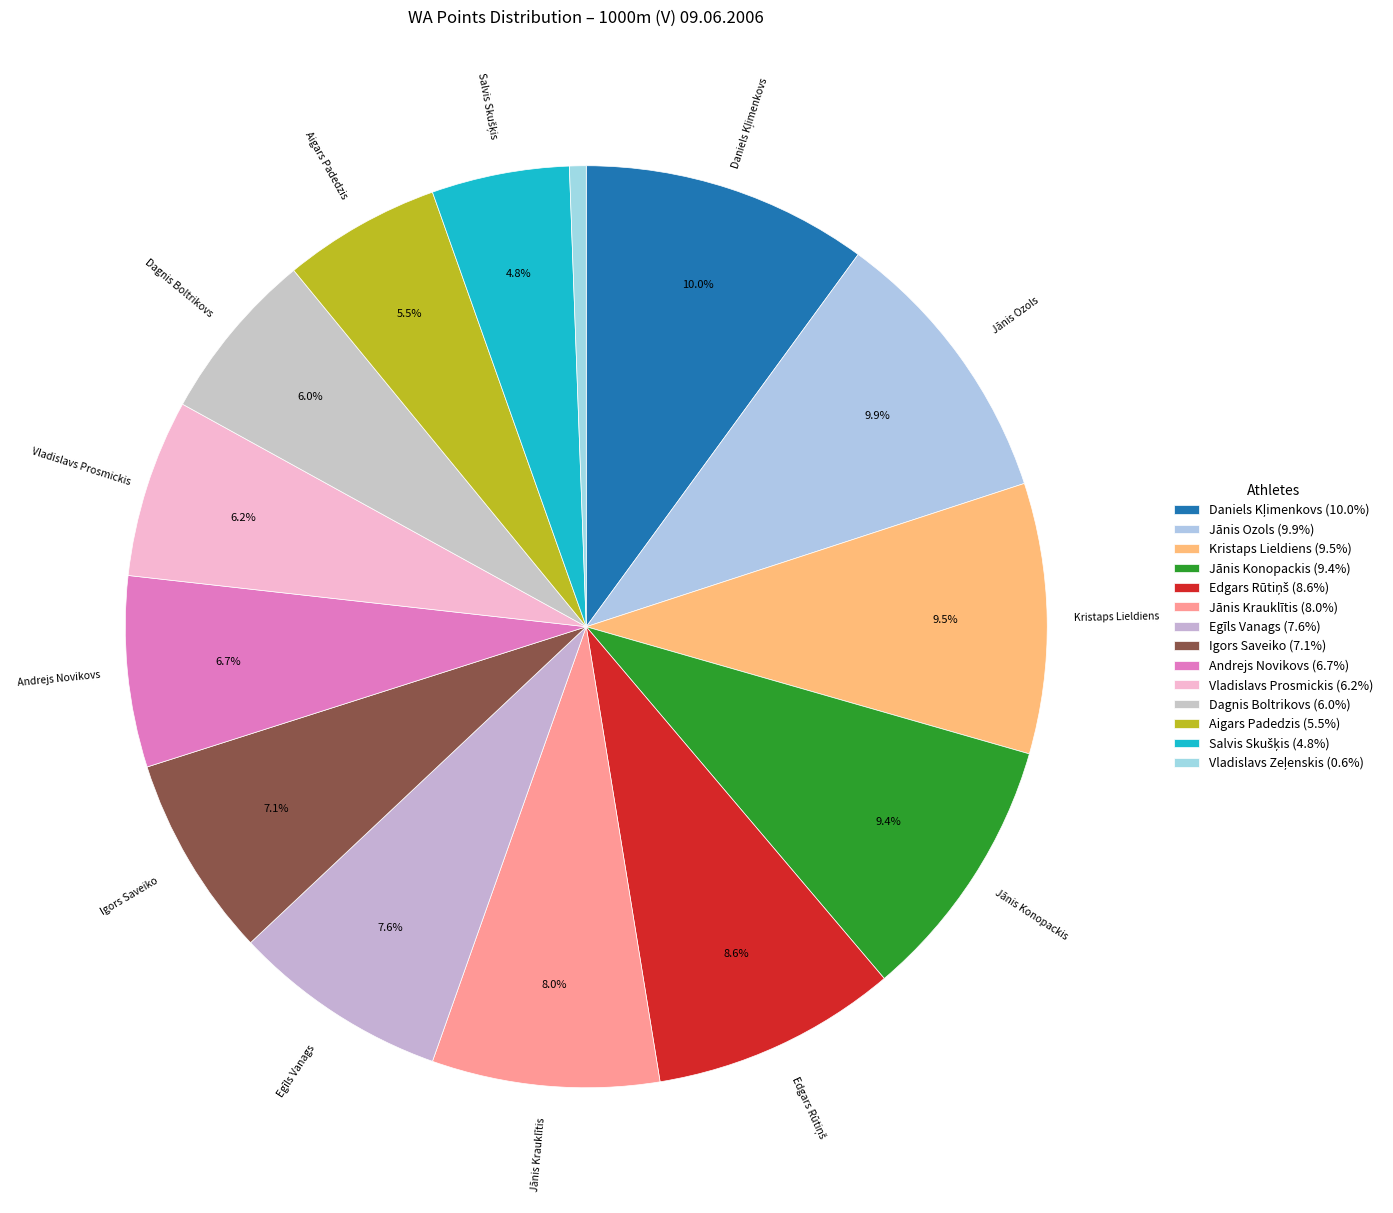

What percentage is NOT represented by Salvis Skušķis?

95.2%